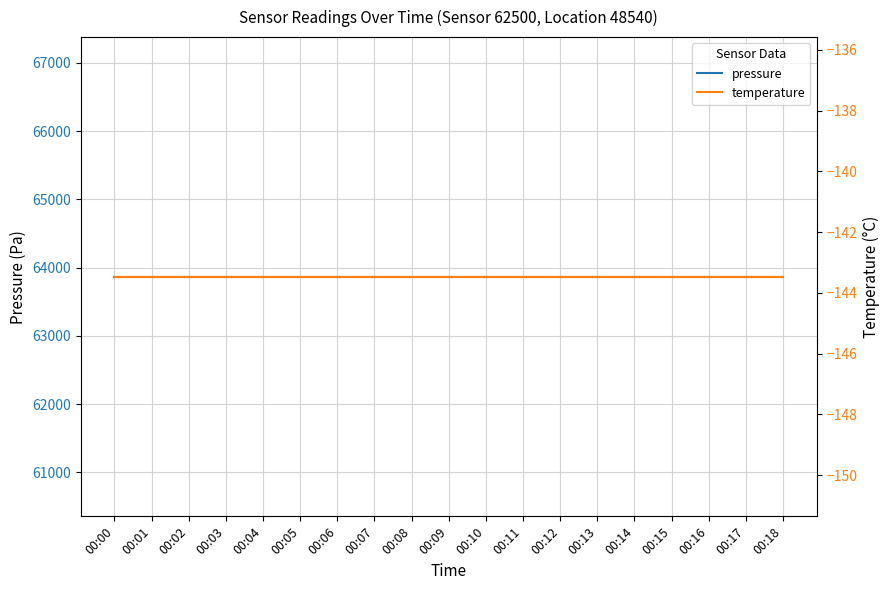

What is the minimum value shown in the chart?

-143.5